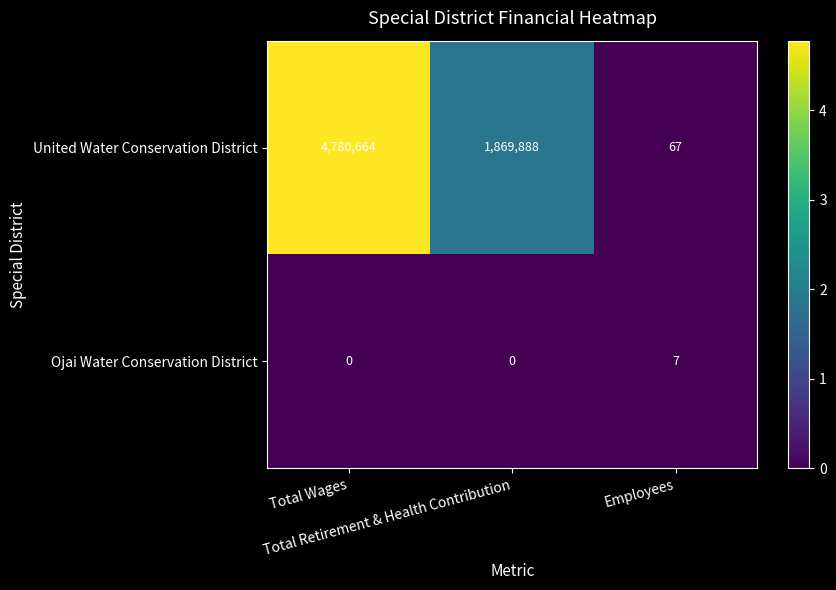

Rank the series by their maximum value, from highest to lowest.

United Water Conservation District, Ojai Water Conservation District